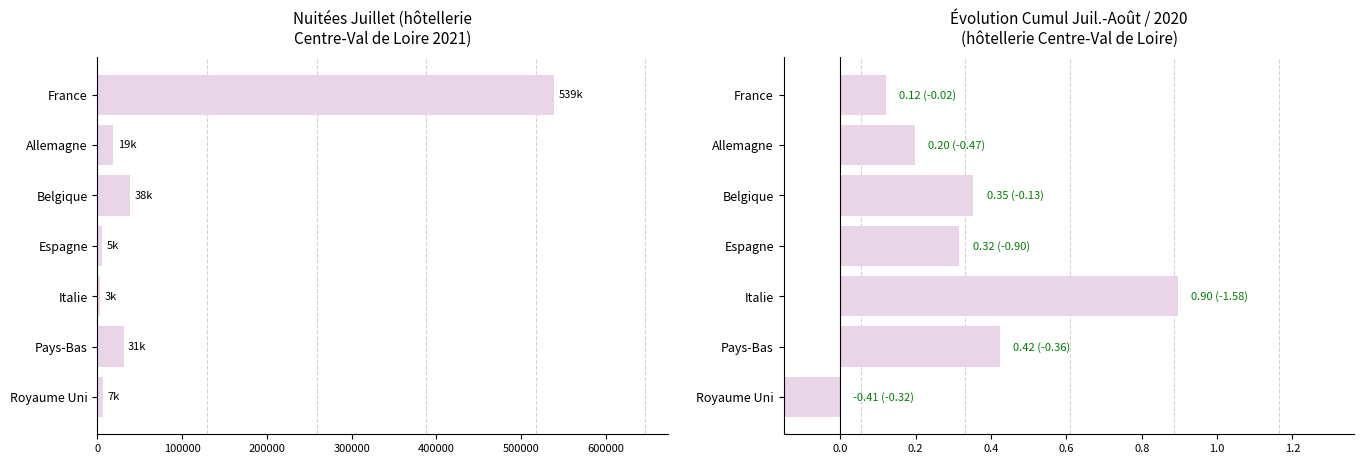

Is the value of Nuitées Juillet at Allemagne greater than the value of Évol. /2020 at Royaume Uni?

Yes